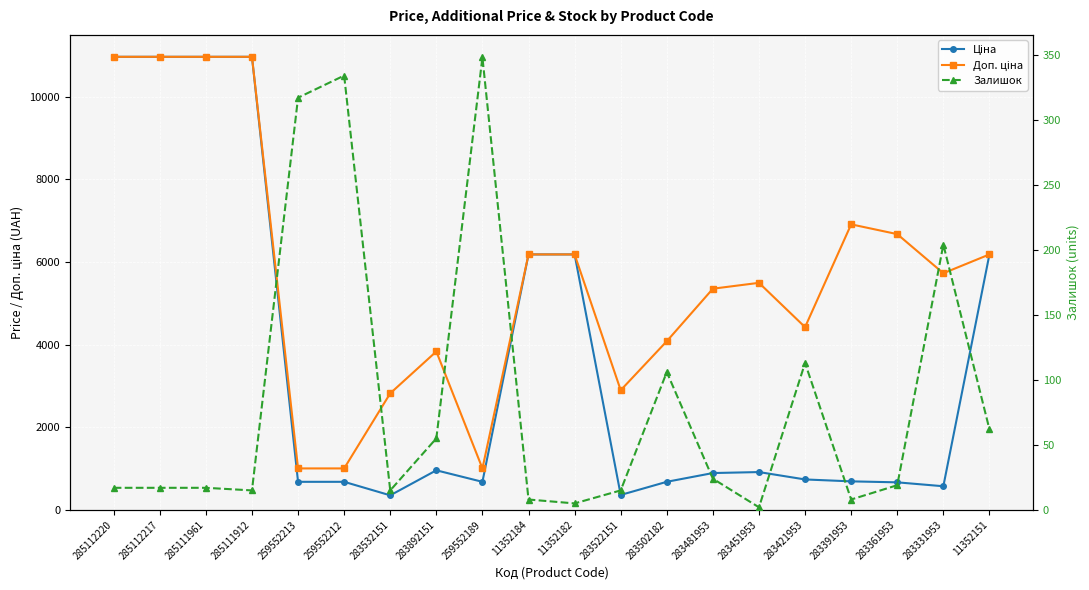

True or false: Залишок and Доп. ціна cross at least once.

False